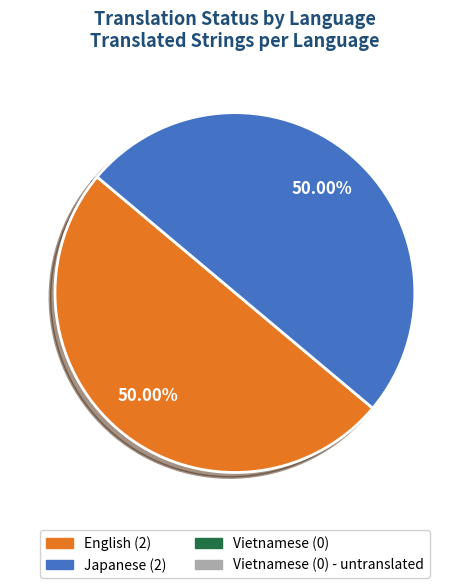

How many segments does this pie chart have?

2